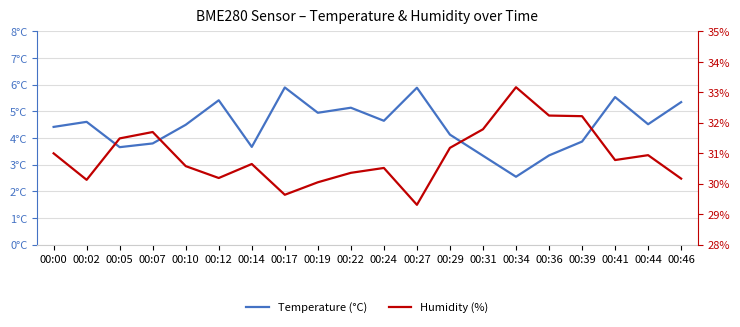

Does the chart have visible grid lines?

Yes